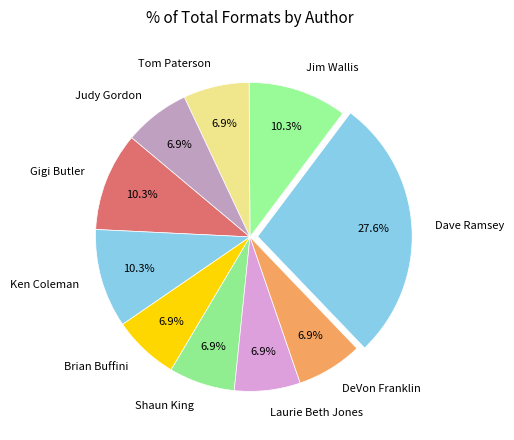

What is the total percentage of Gigi Butler and Judy Gordon?

17.2%